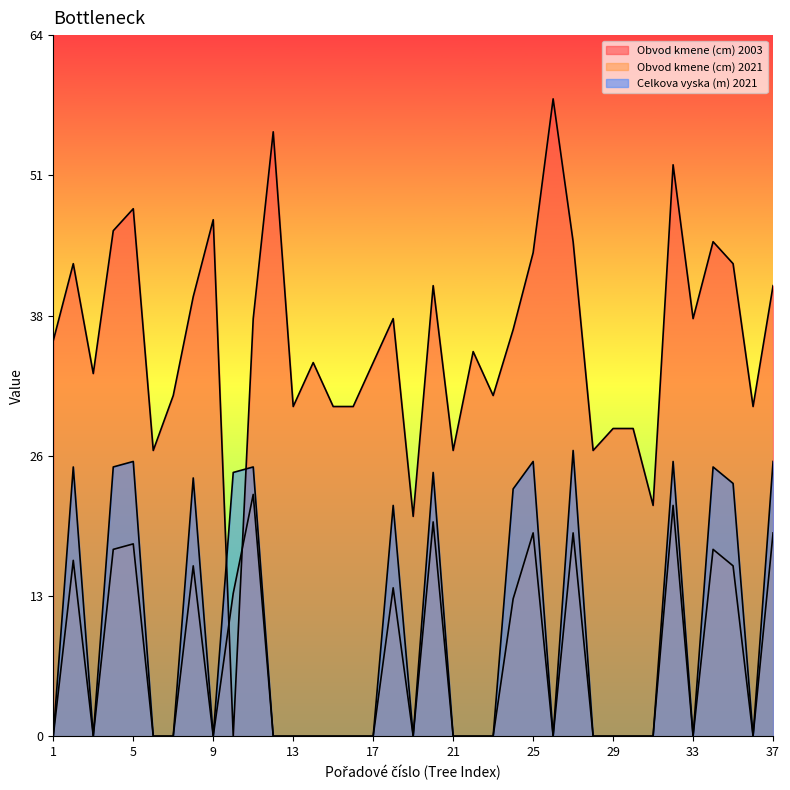

What are all the series names shown in the legend?

Obvod kmene (cm) 2003, Obvod kmene (cm) 2021, Celkova vyska (m) 2021